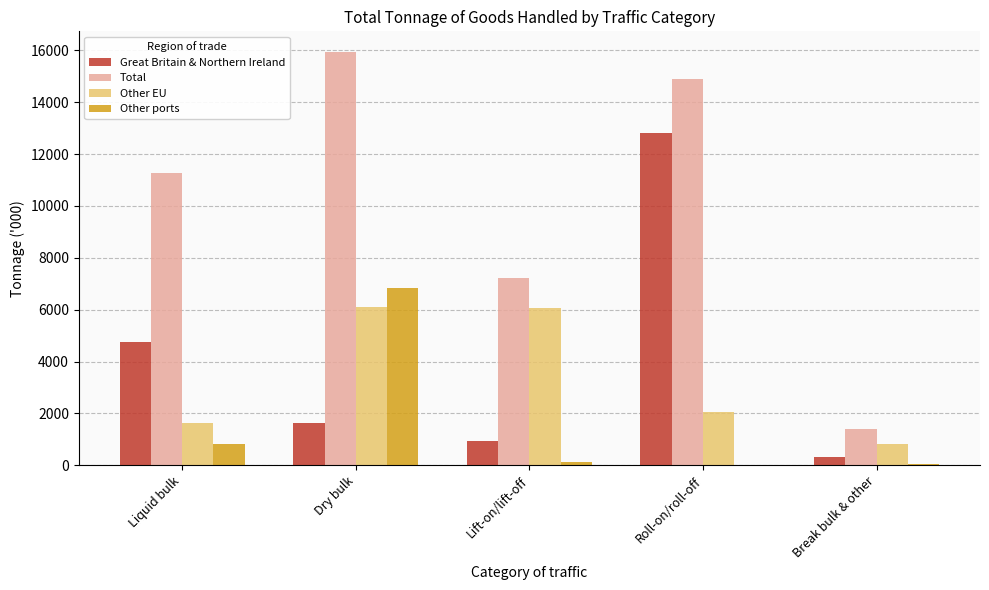

What is the maximum value for Great Britain & Northern Ireland?

12812